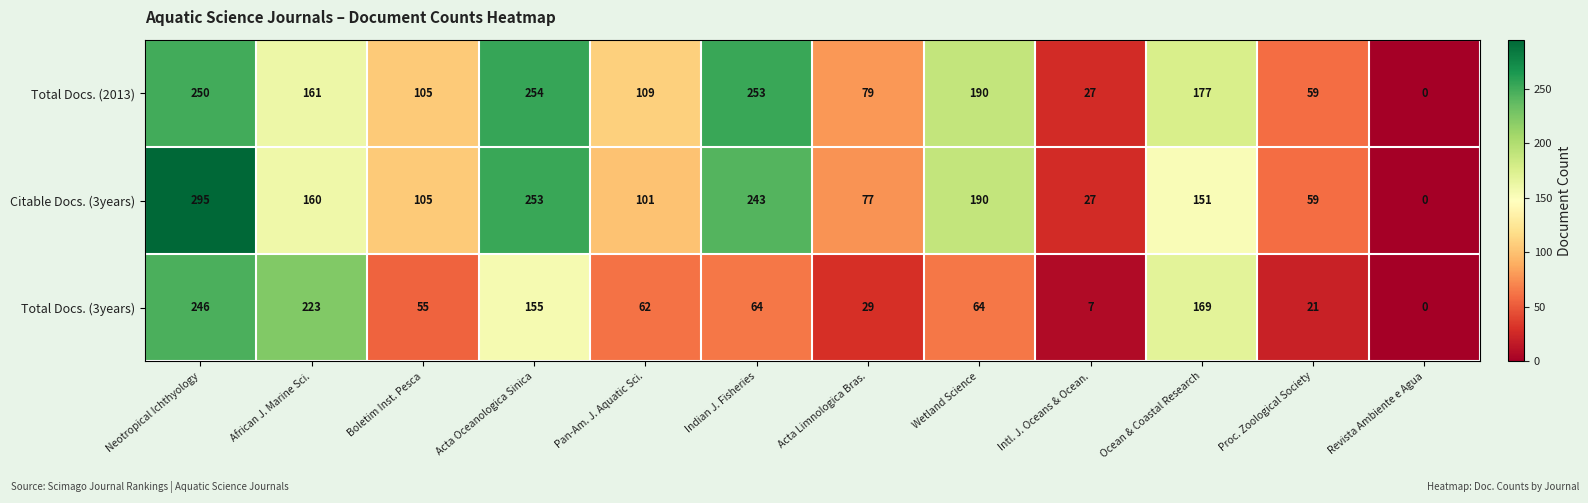

At how many categories does at least one series exceed 163?

6